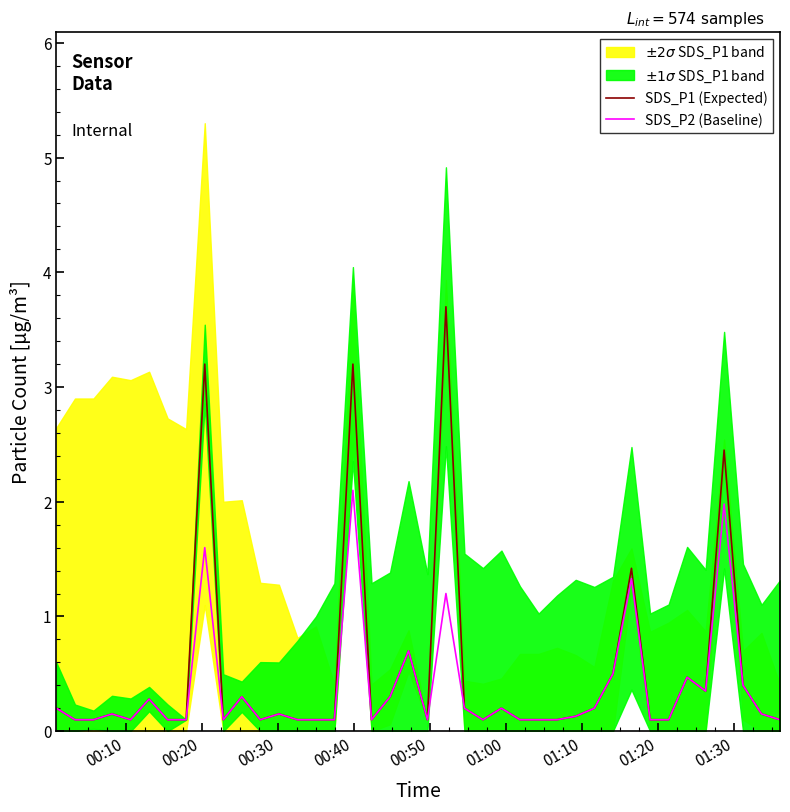

What is the average value of the SDS_P1 (Expected) series?

0.5